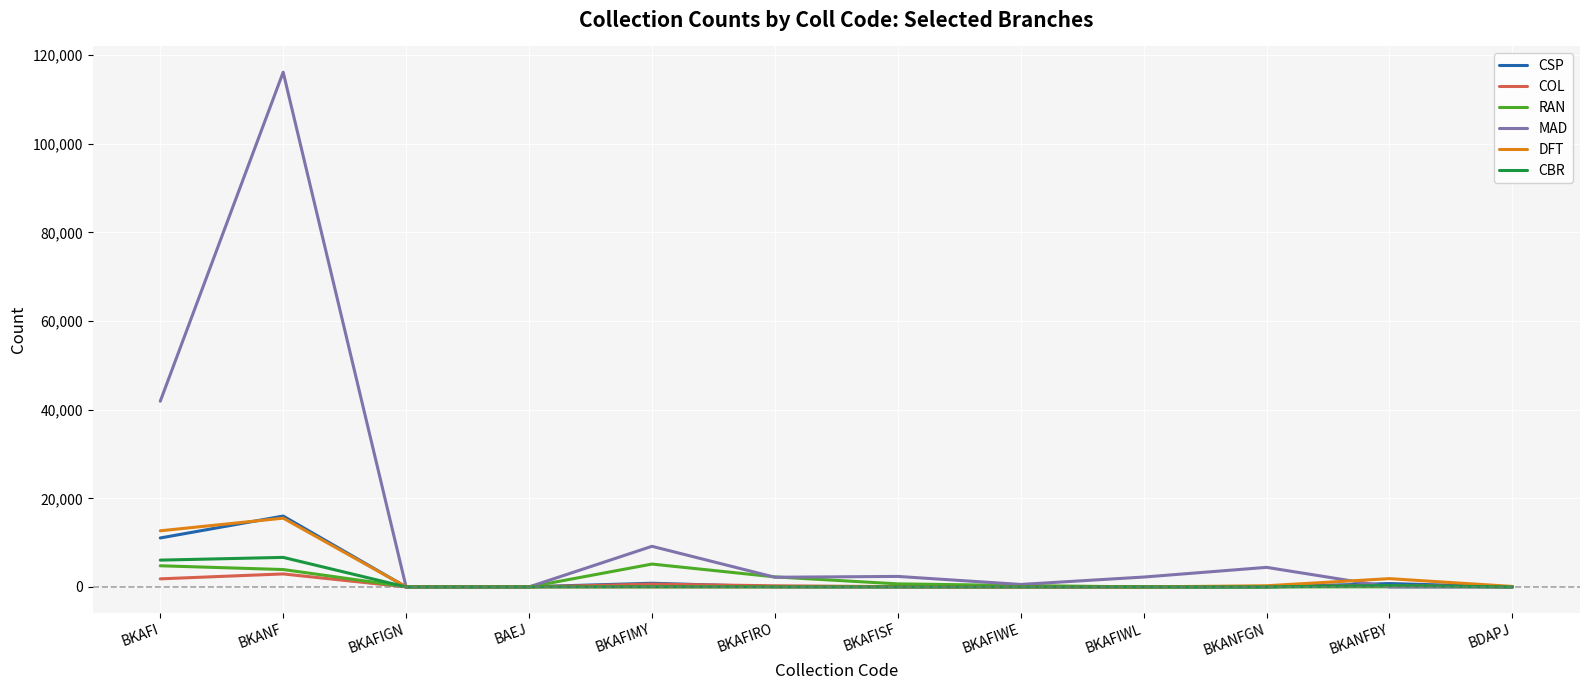

Which series changed the most between BKAFI and BDAPJ?

MAD